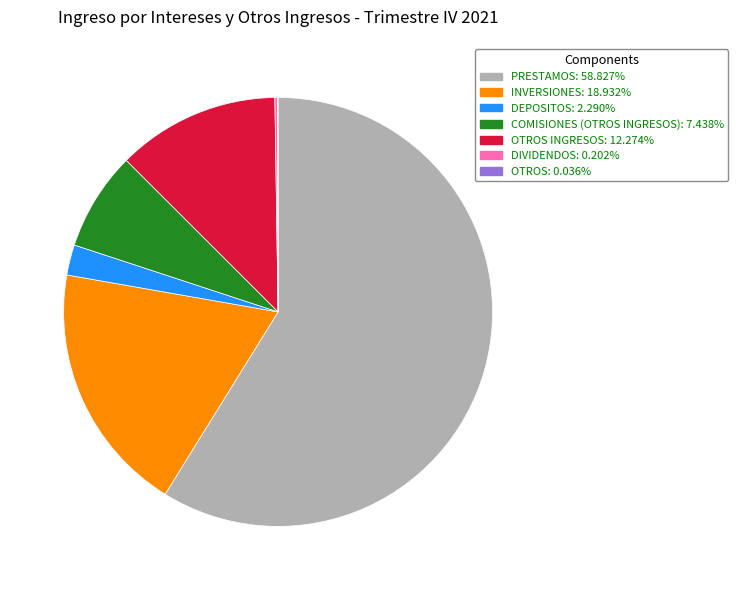

Does any single category account for the majority?

Yes